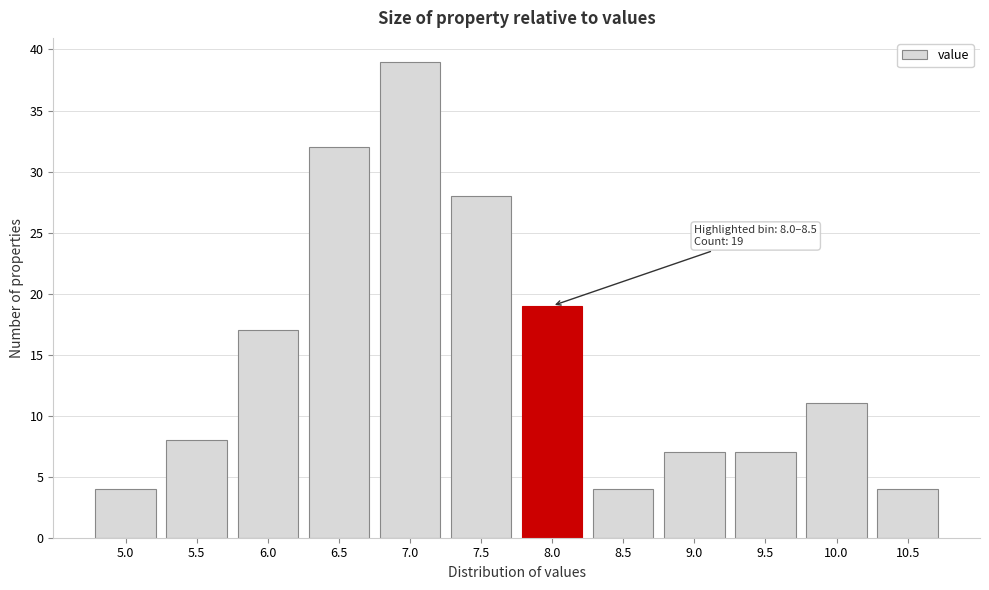

Reading right to left, transcribe all the data shown in this chart.

10.5=4	10.0=11	9.5=7	9.0=7	8.5=4	8.0=19	7.5=28	7.0=39	6.5=32	6.0=17	5.5=8	5.0=4